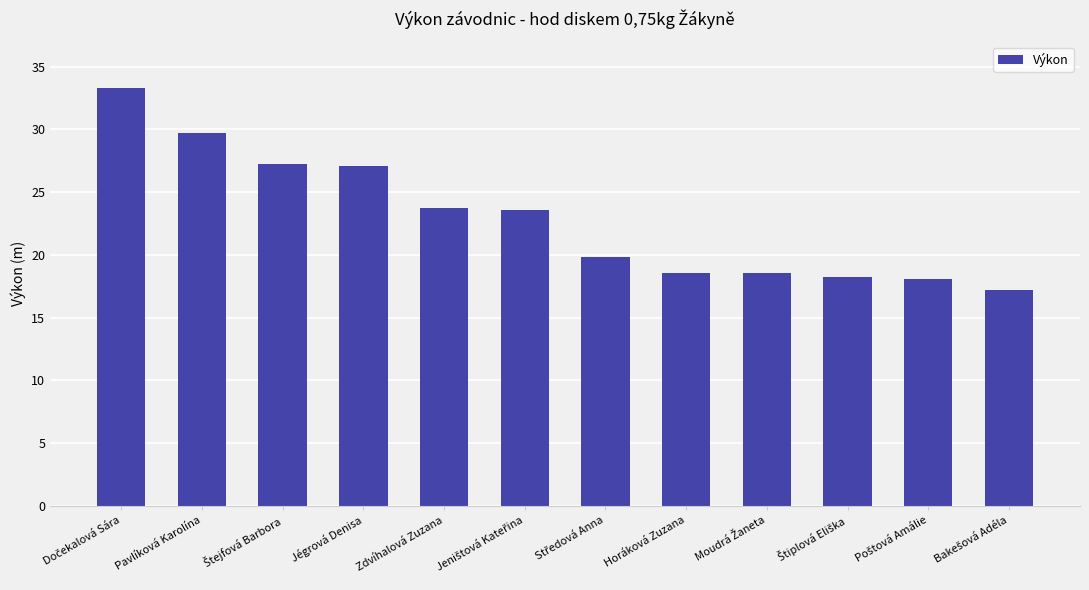

True or false: the data shows 48.5 at Pavlíková Karolína.

False